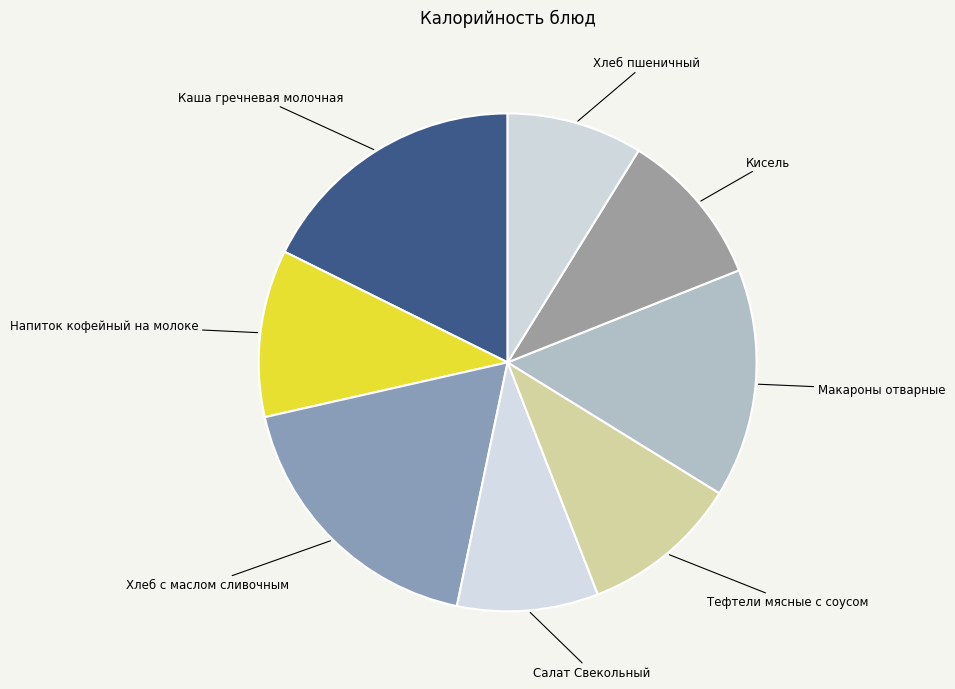

Approximately how many times larger is the value at Салат Свекольный compared to Кисель?

0.9